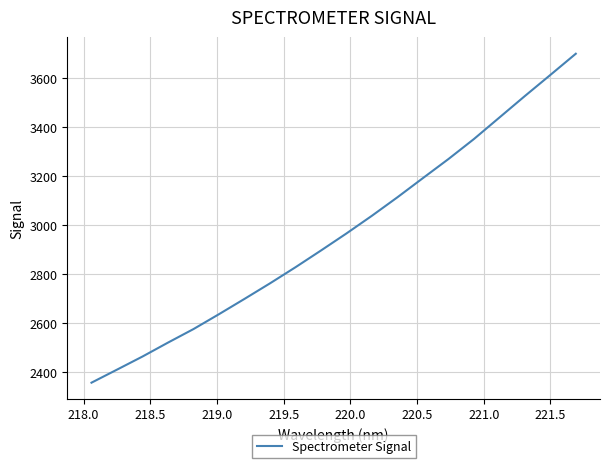

What is the minimum value shown in the chart?

2356.3